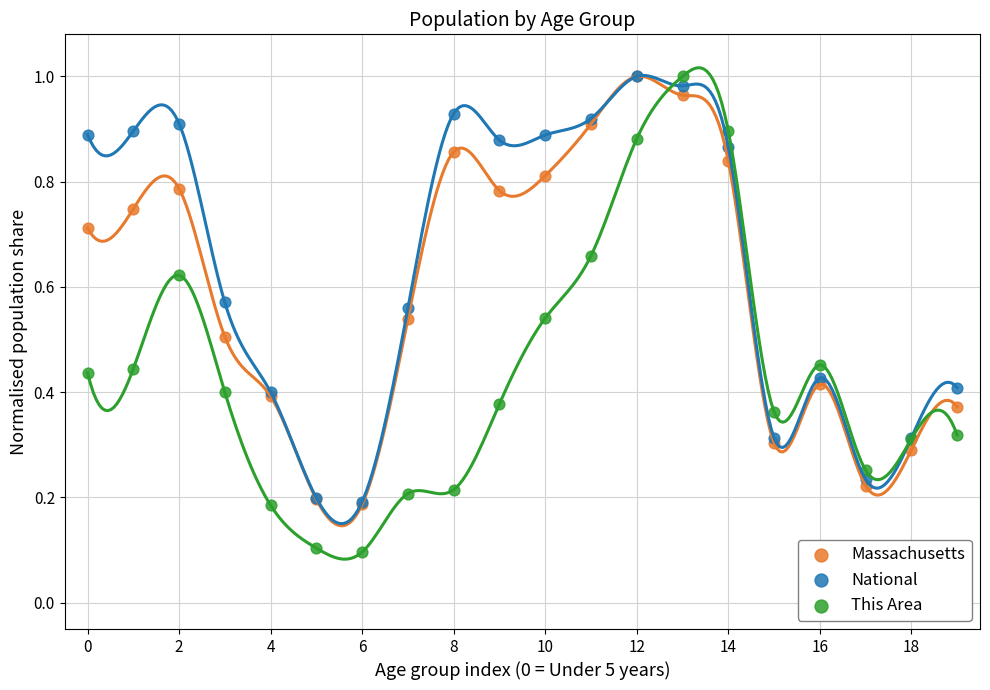

Which series contains the lowest Y value?

This Area